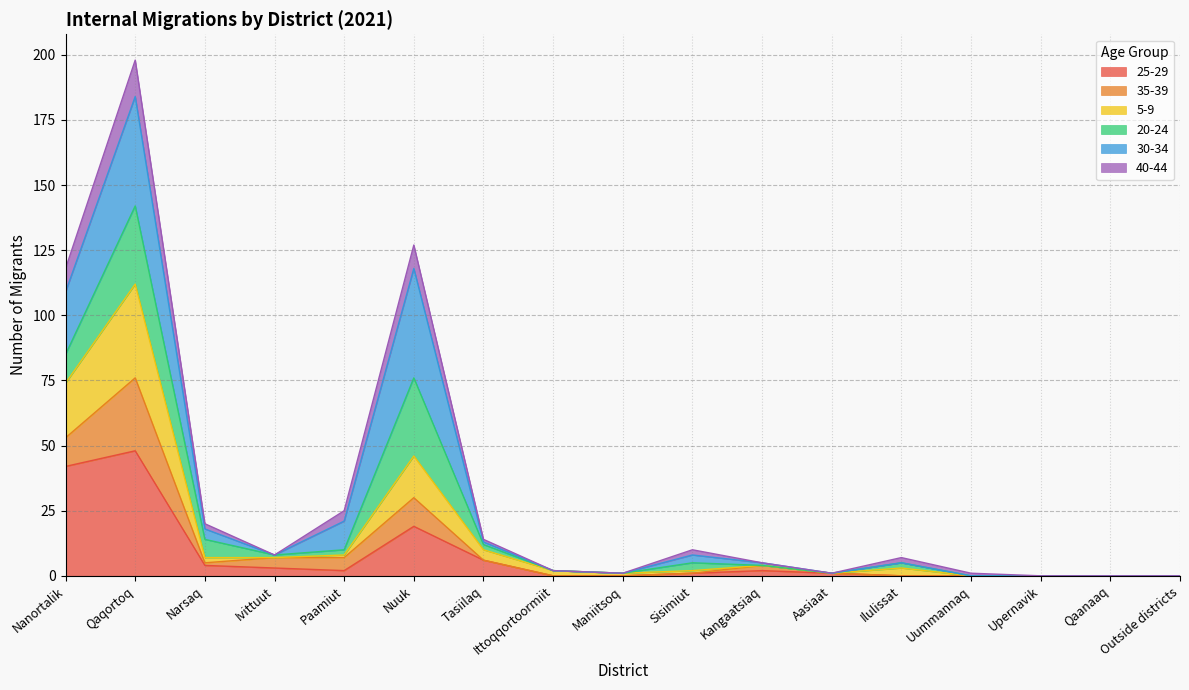

Does the chart display data point markers on the line(s)?

No